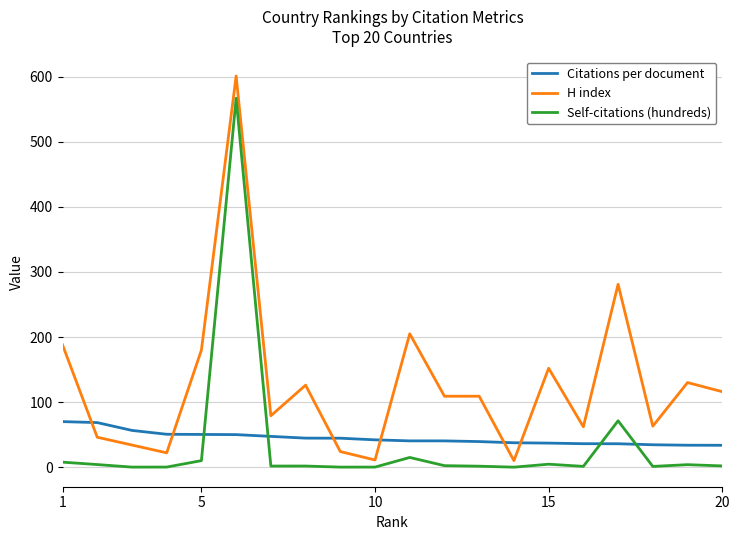

Is this an area chart (filled region under the line)?

No